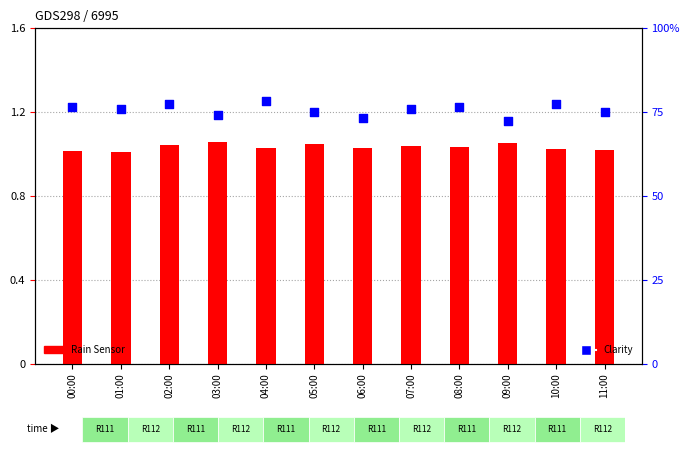

At which category is the sum across all series the highest?

02:00